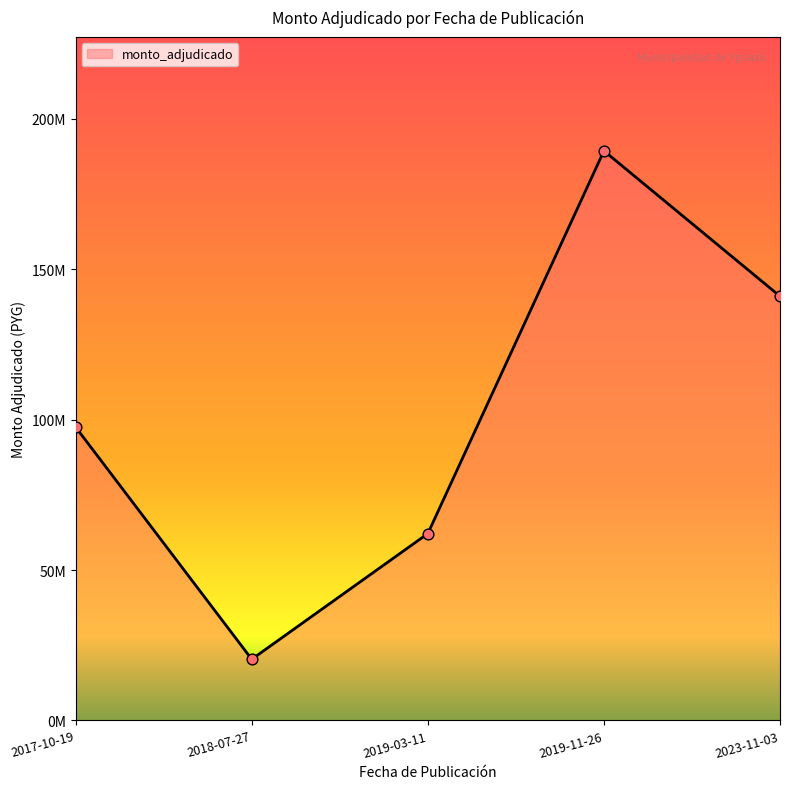

Between 2019-11-26 and 2017-10-19, which is larger?

2019-11-26